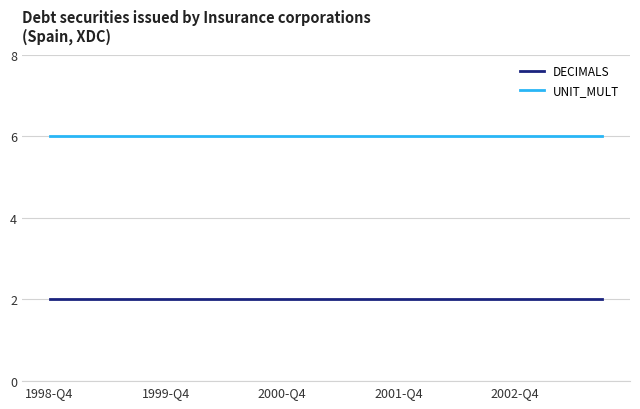

What are all the series names shown in the legend?

DECIMALS, UNIT_MULT